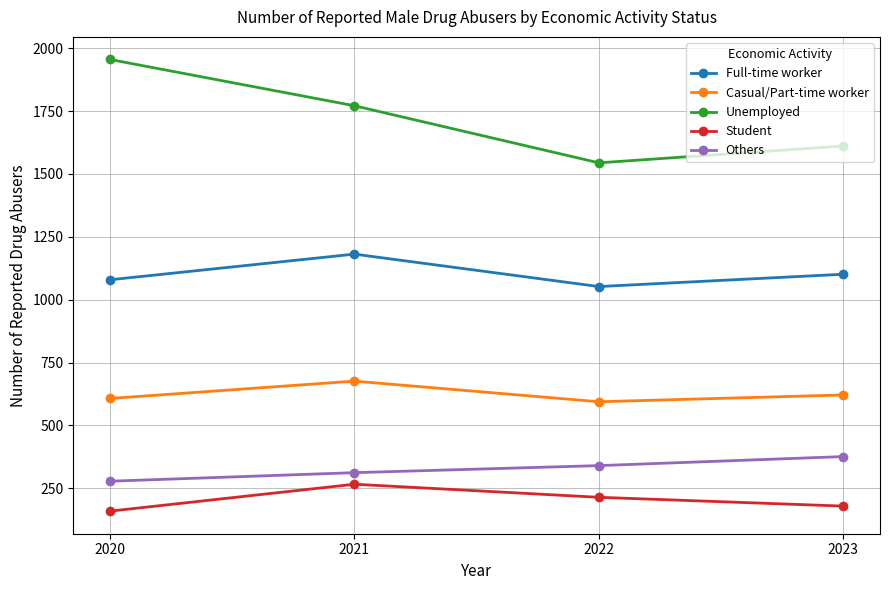

The Unemployed series shows 1611 at 2023. True or false?

True